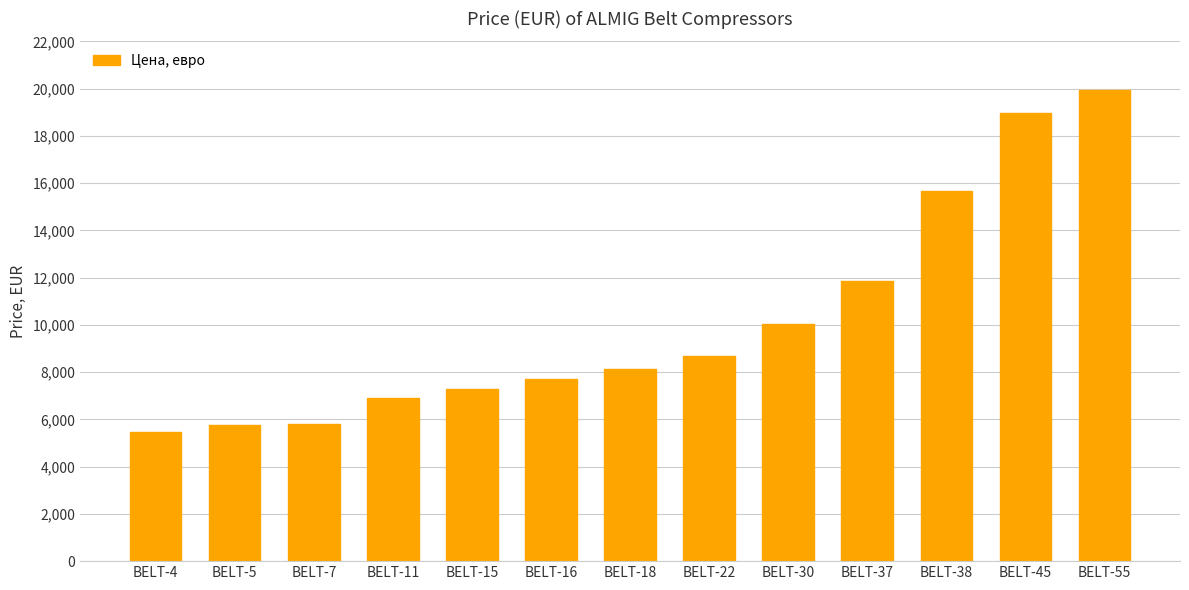

At which category does the chart reach its peak across all series?

BELT-55